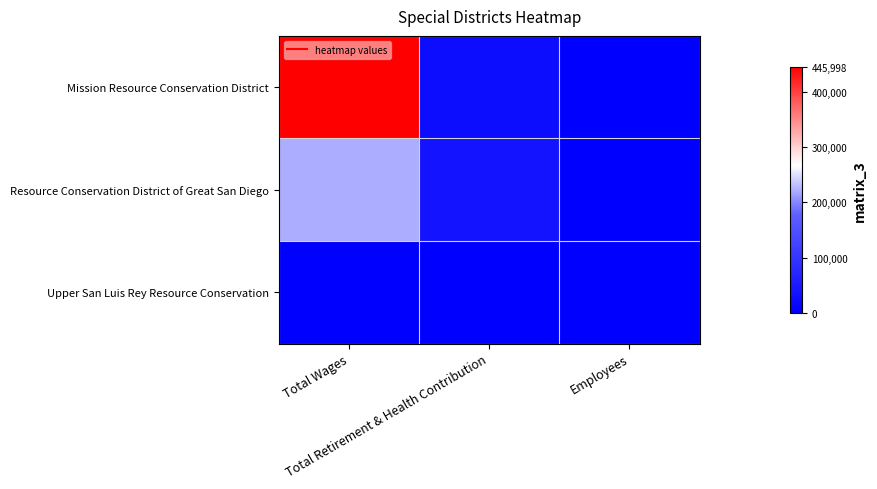

Reading right to left, extract all data points from this chart.

Mission Resource Conservation District: Employees=17	Total Retirement & Health Contribution=23041	Total Wages=445998
Resource Conservation District of Great San Diego: Employees=11	Total Retirement & Health Contribution=38224	Total Wages=222193
Upper San Luis Rey Resource Conservation: Employees=6	Total Retirement & Health Contribution=0	Total Wages=0